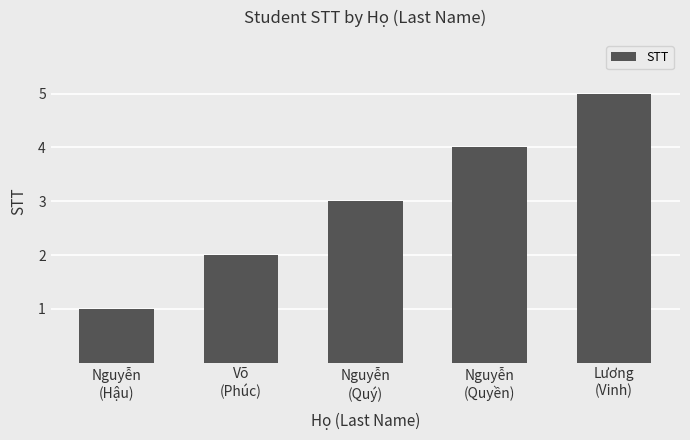

Where is the data nearest to the value 3?

Nguyễn
(Quý)